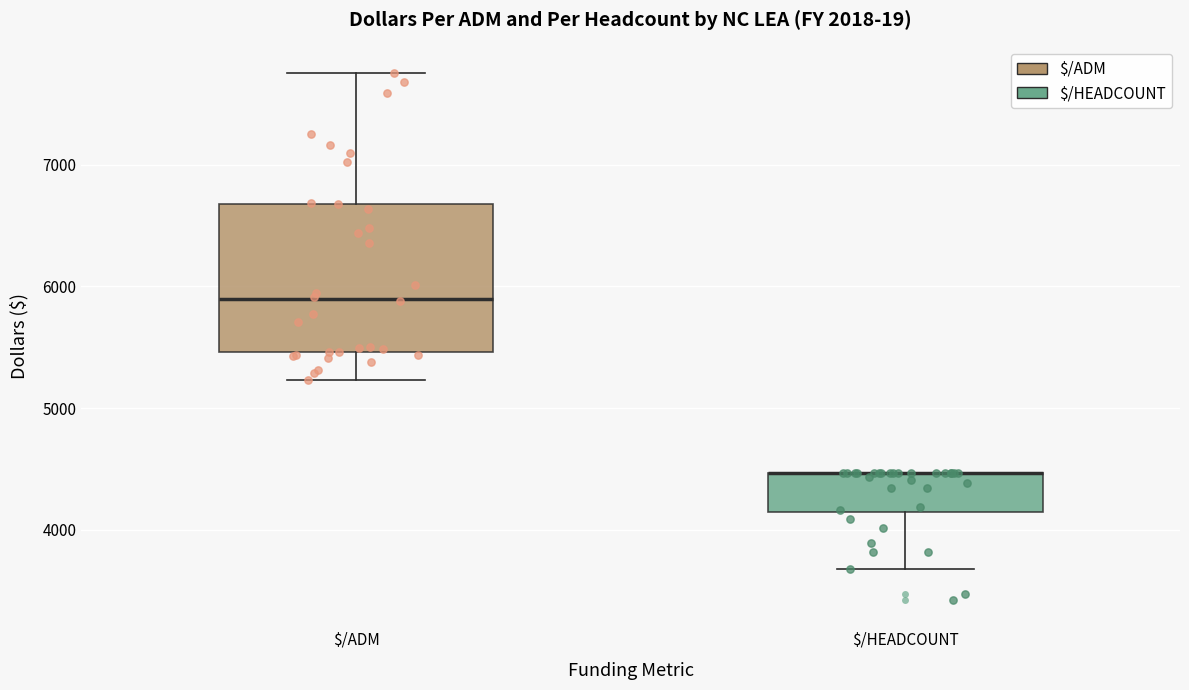

Comparing the boxes themselves (not the whiskers), which one is the tallest?

$/ADM